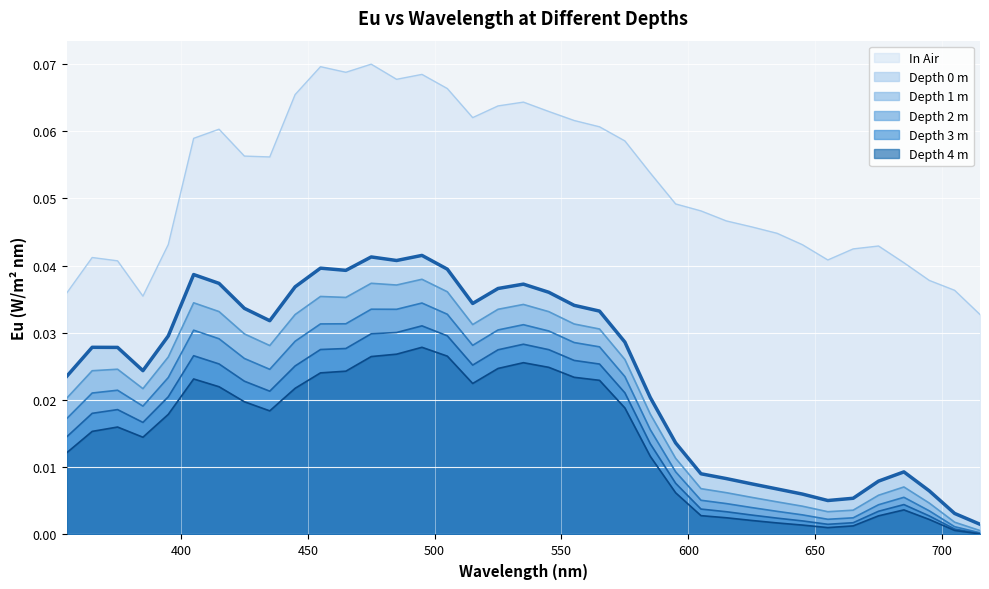

The depth 4 series shows 0.0 at 675. True or false?

False